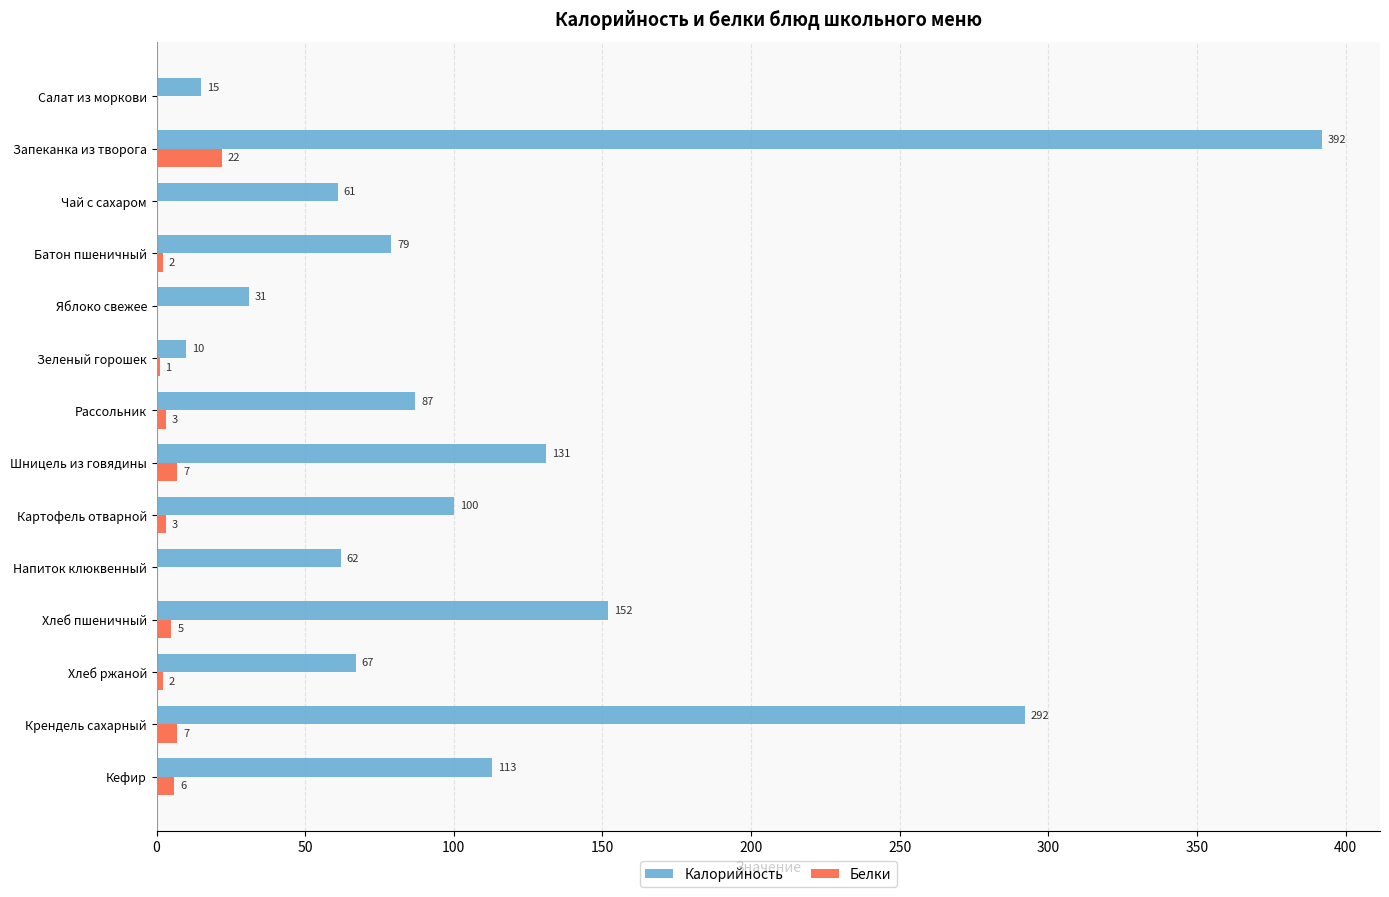

Between Чай с сахаром and Рассольник, which series saw the biggest shift?

Калорийность